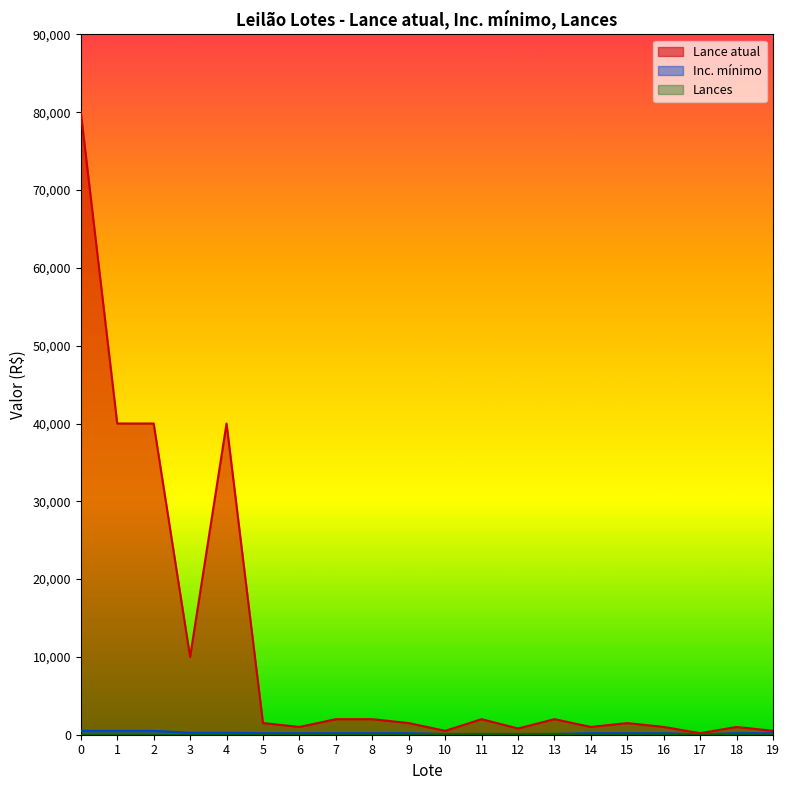

How many Inc. mínimo values are between 200 and 250?

12